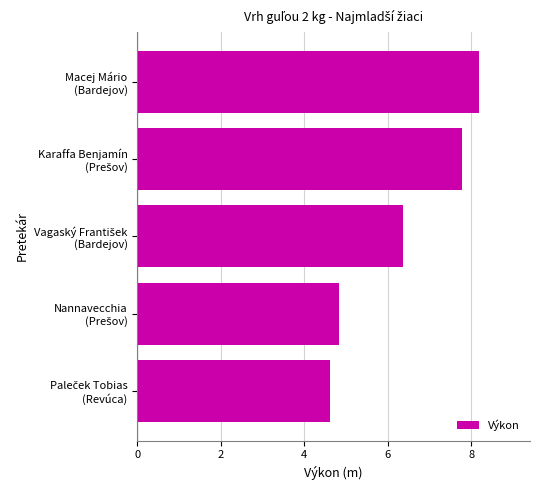

Count the number of data series in this chart.

1